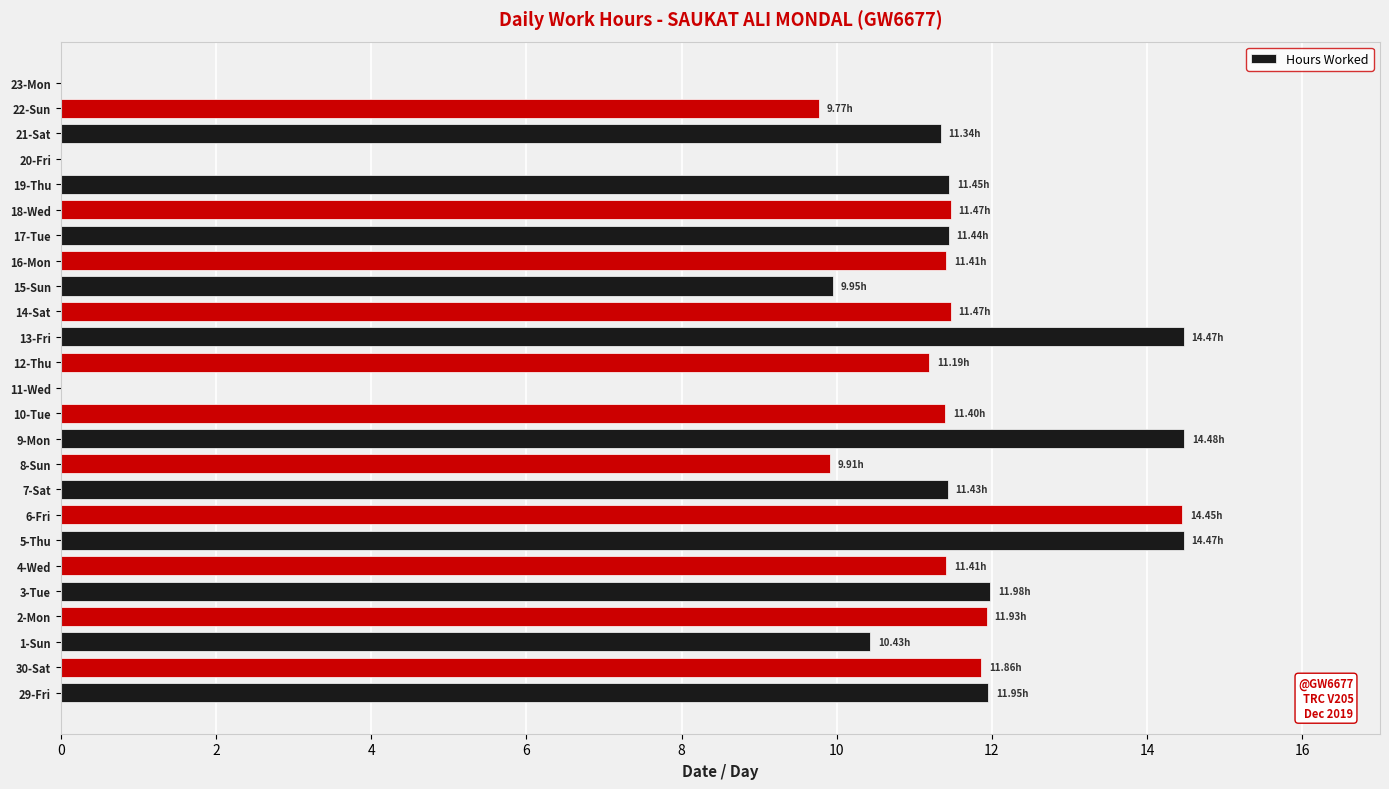

What is the sum of all values?

259.7